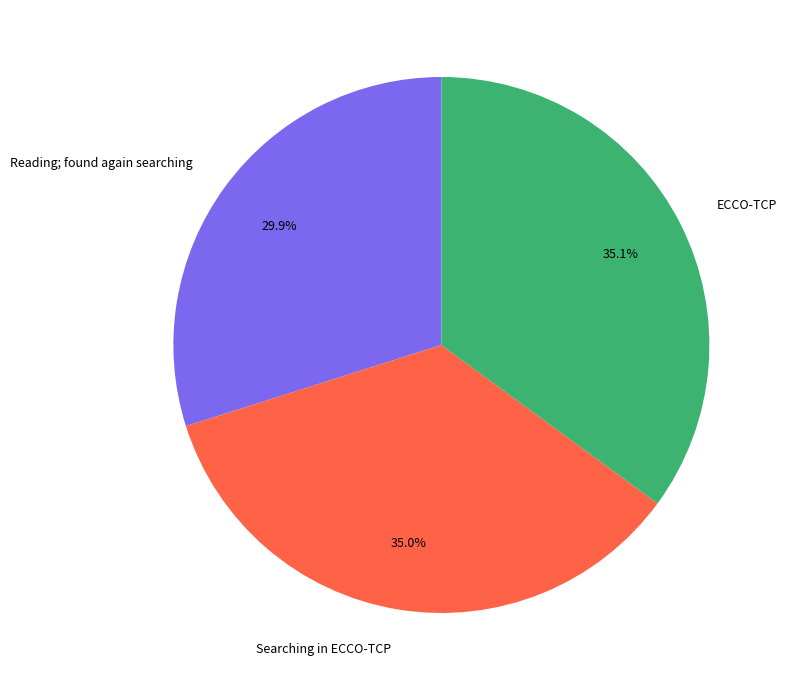

Which slice is the smallest?

Reading; found again searching